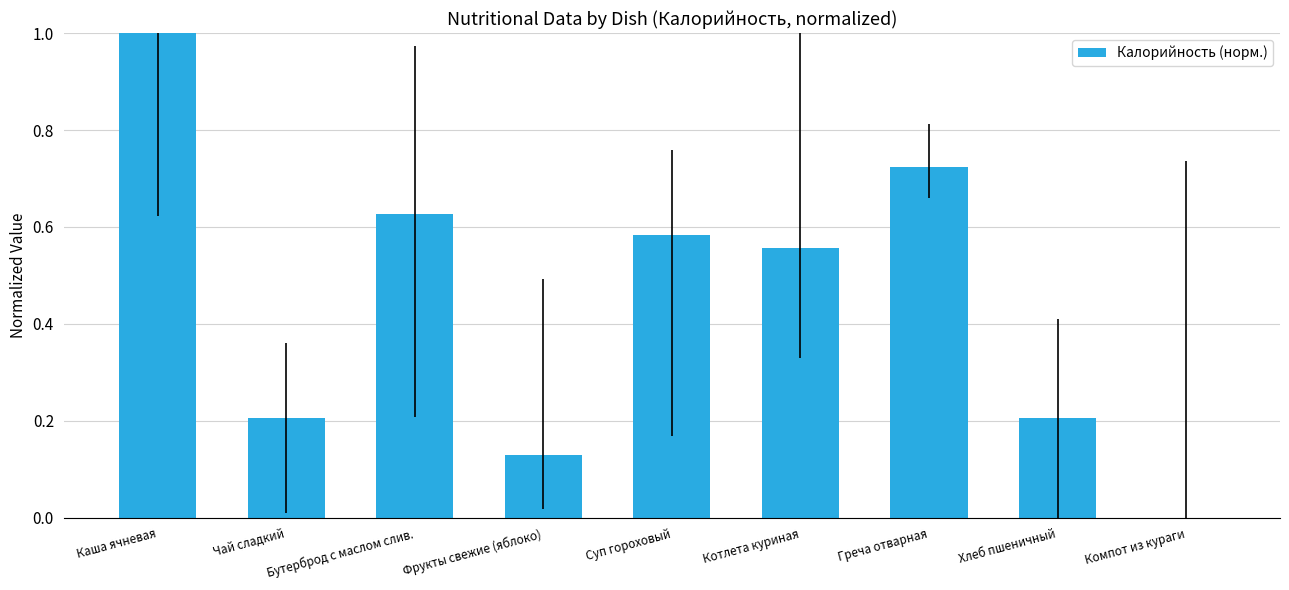

True or false: the data shows 0.8 at Котлета куриная.

False